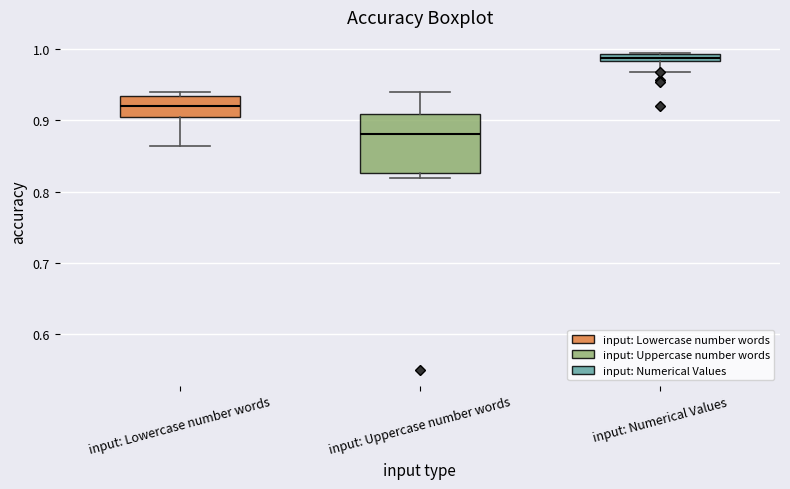

Which box has the highest median line?

input: Numerical Values